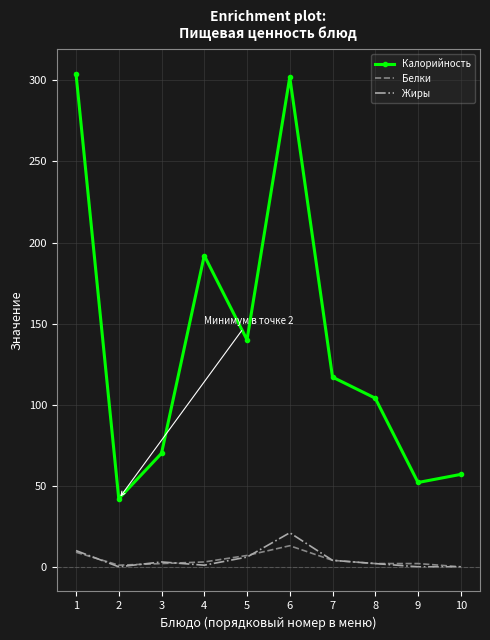

Where is the first local maximum for Калорийность?

4